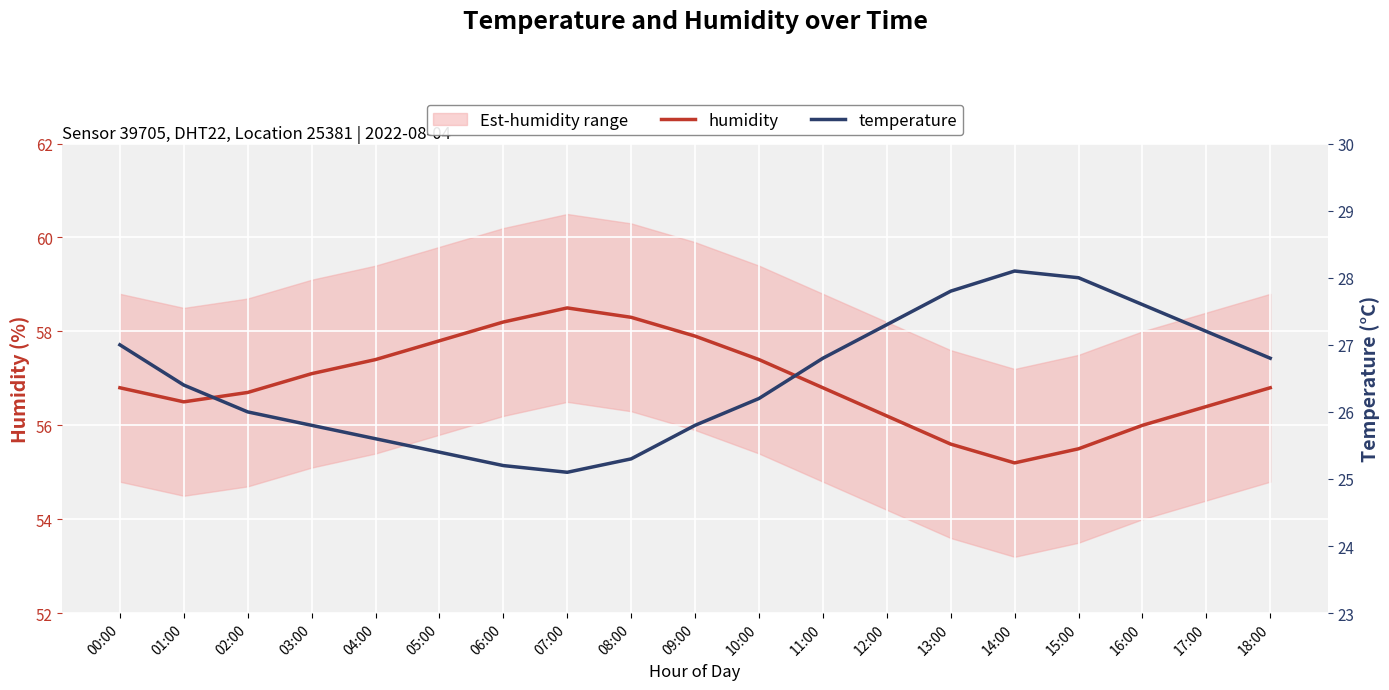

List the series in order of their peak value, highest first.

humidity, temperature